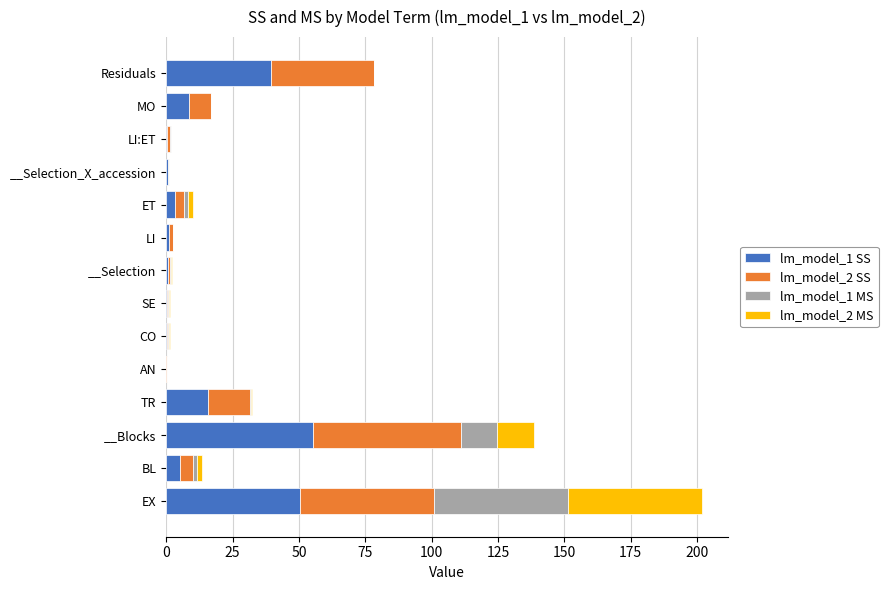

At which category is the sum across all series the highest?

EX